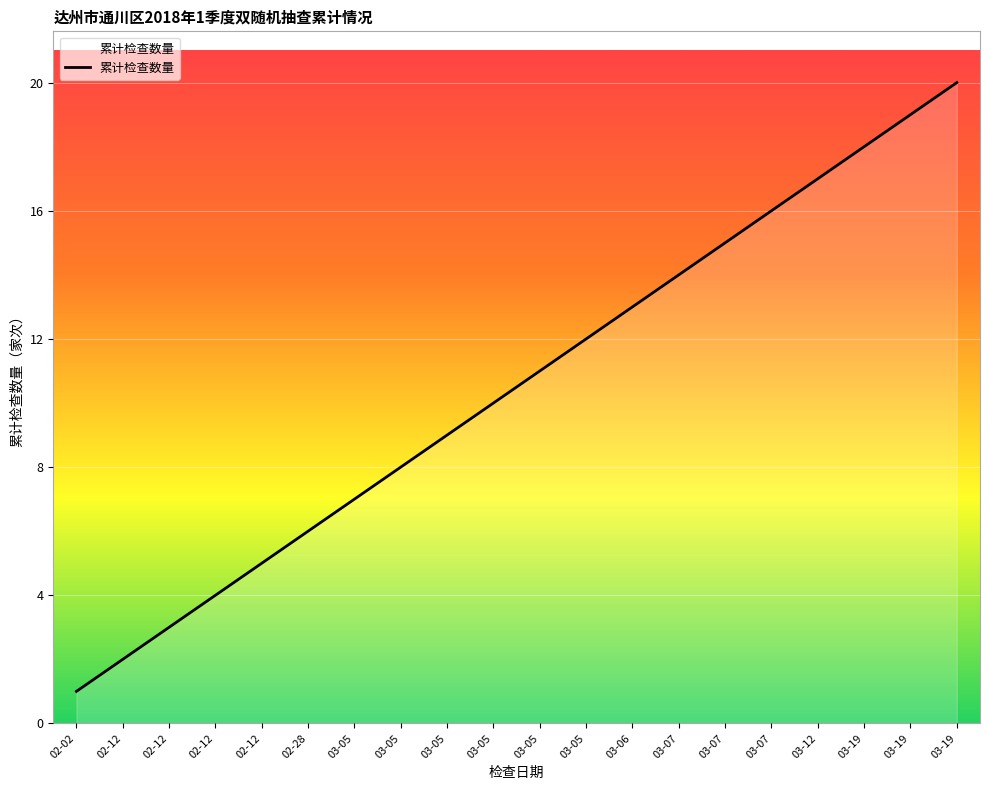

How many lines are shown in the chart?

1